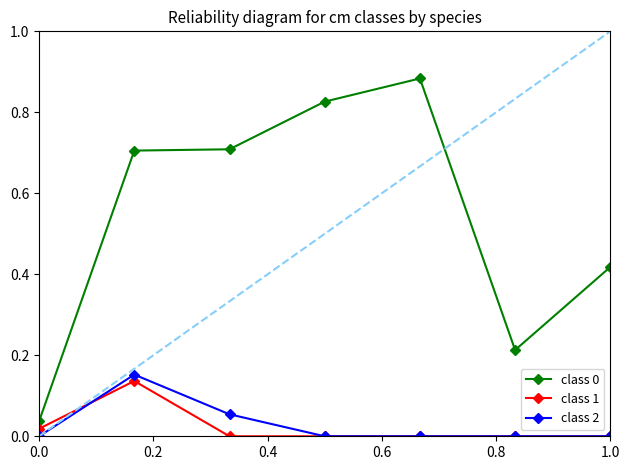

True or false: class 2 and class 0 cross at least once.

False